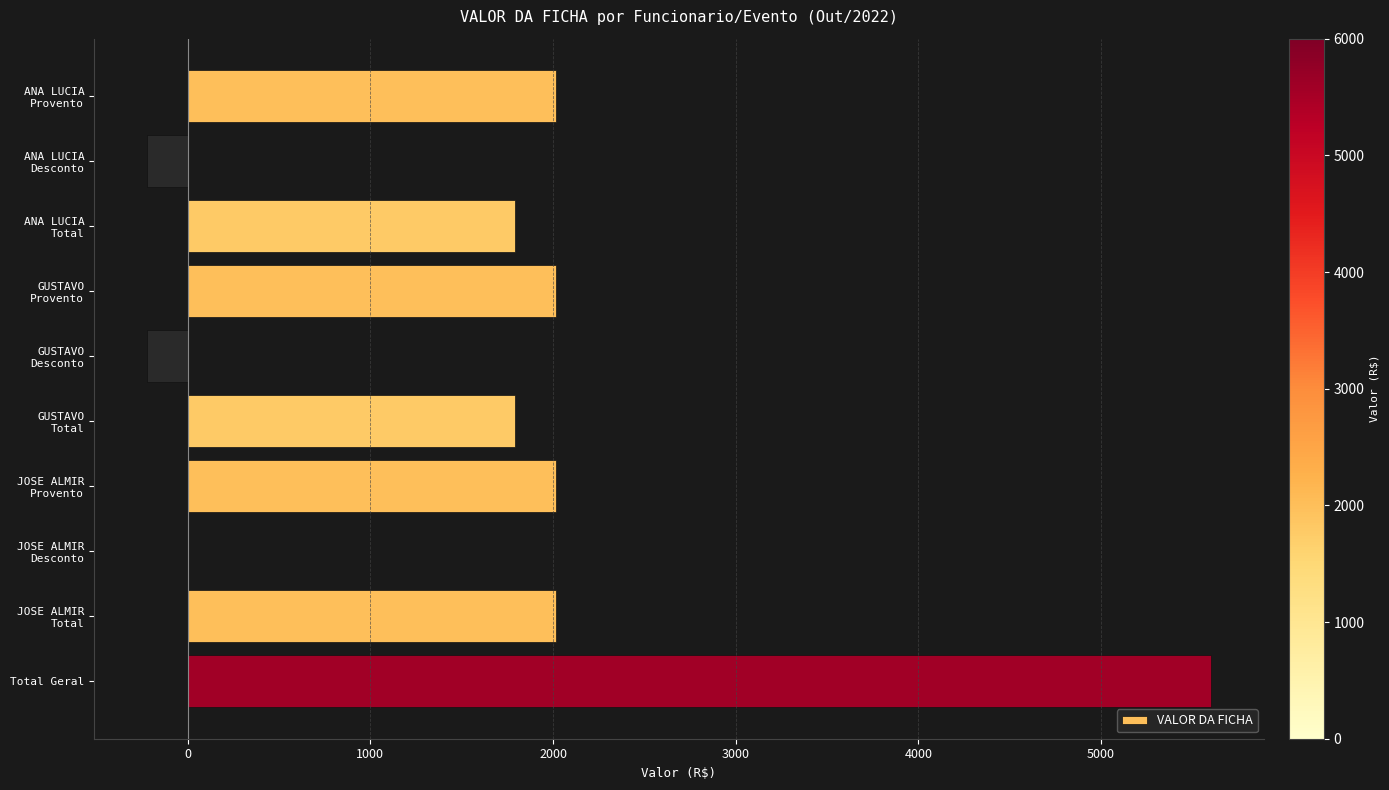

What is the sum of all values?

16800.8